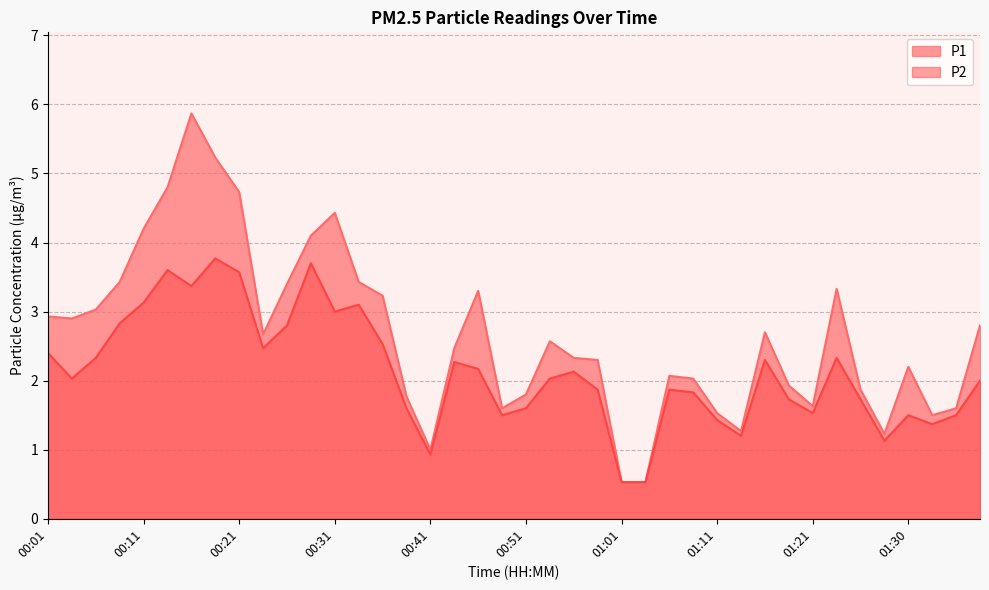

True or false: P2 and P1 intersect in this chart.

False